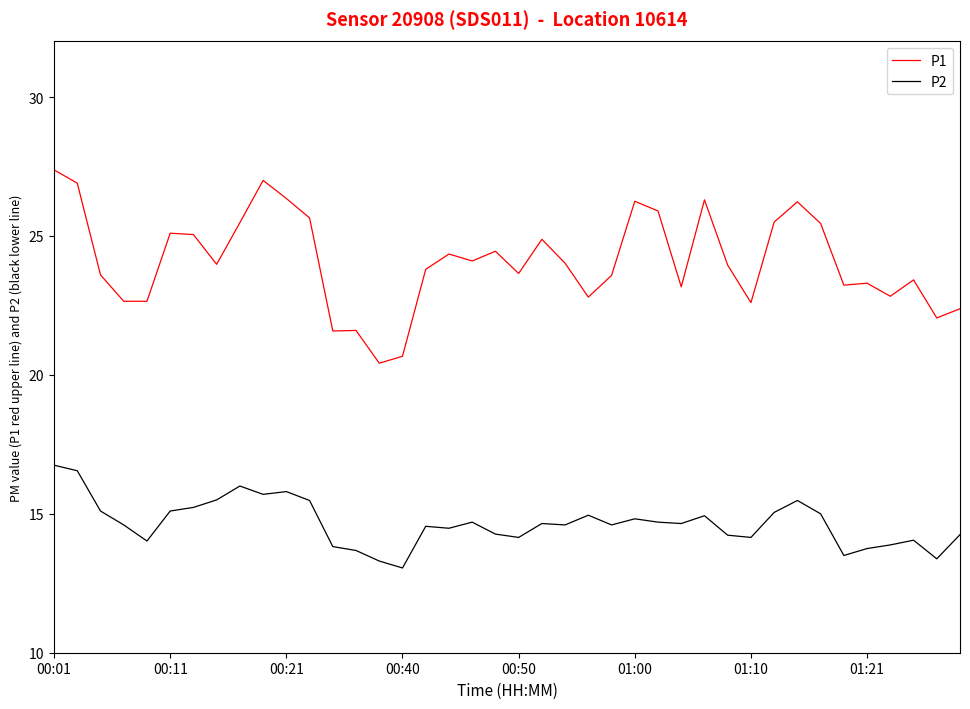

What is the smallest value displayed?

13.1